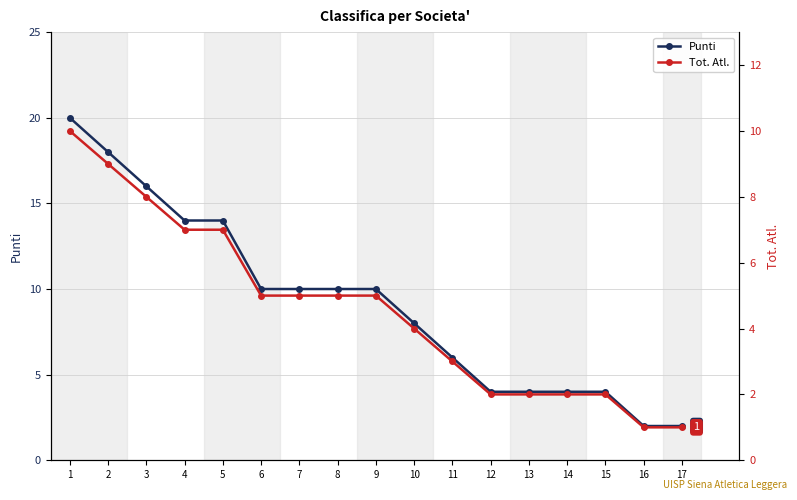

Count the number of data series in this chart.

2